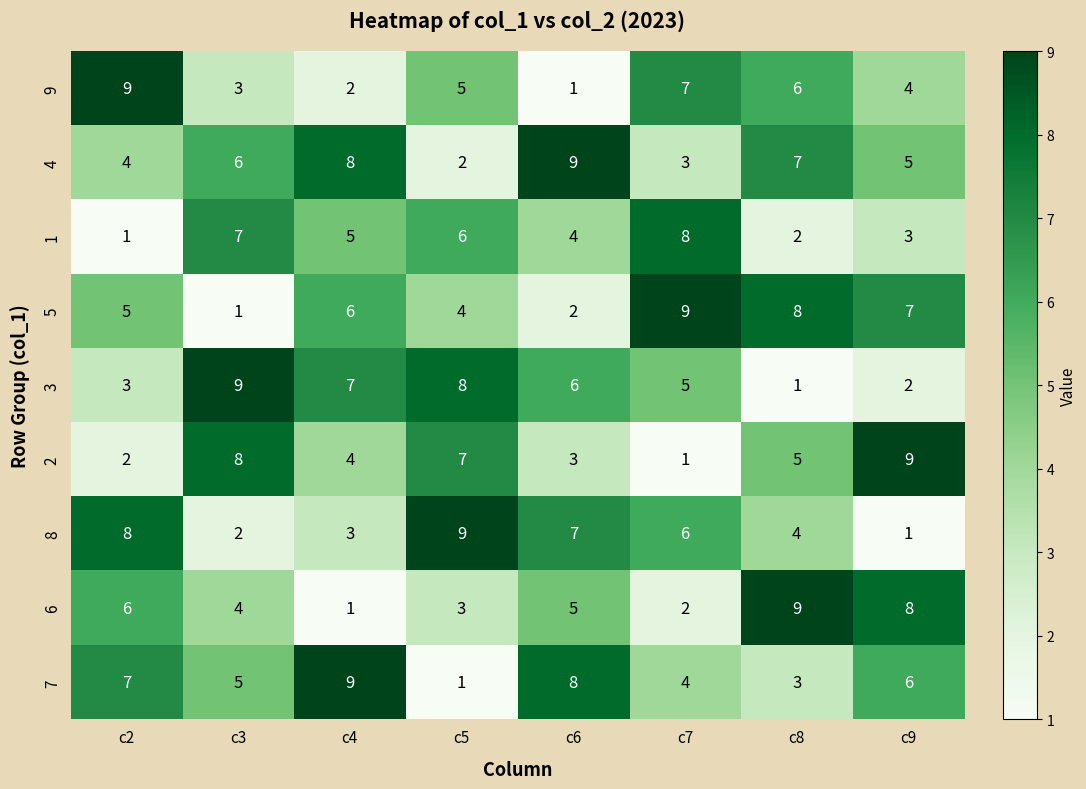

Is it true that 4 equals 2 at c2?

False